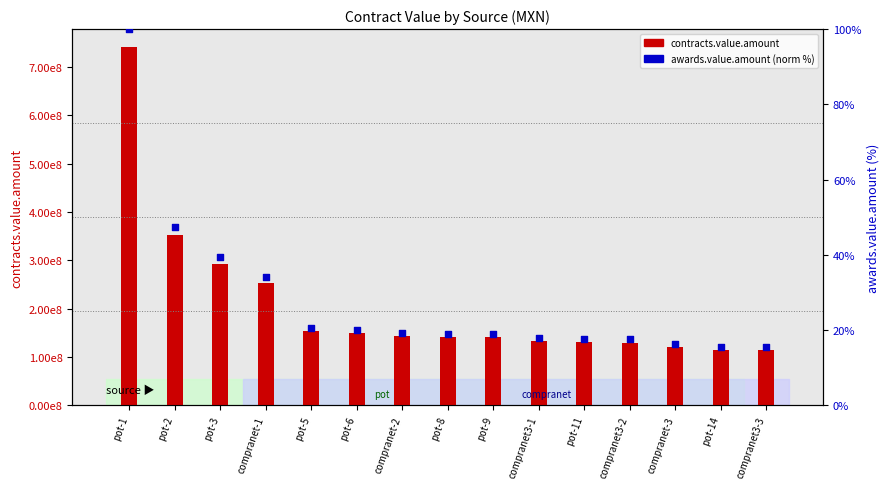

Which series contains the highest Y value?

contracts.value.amount